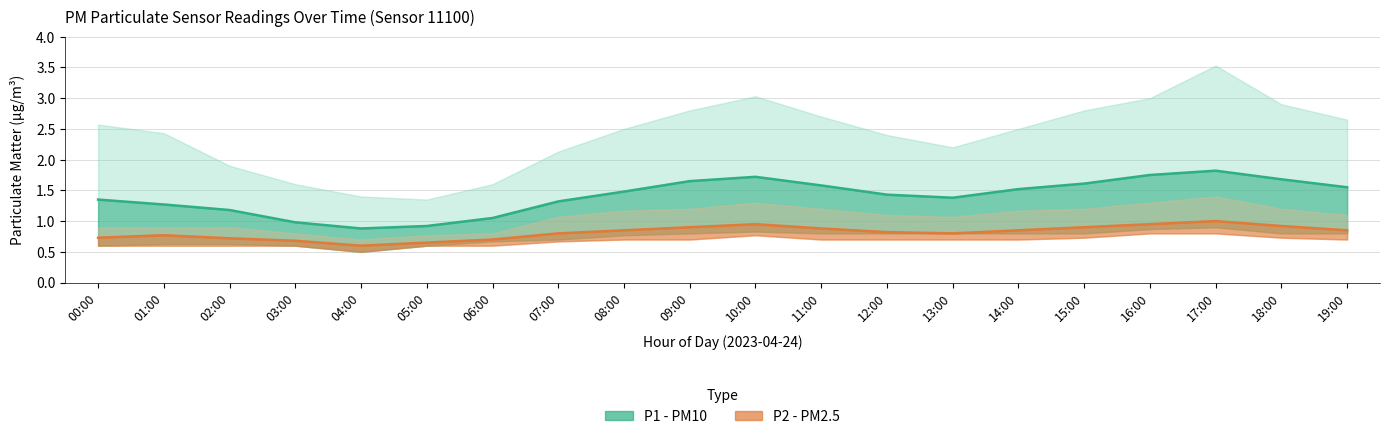

What is the value of the P1 (PM10 Estimate) point at the 2nd from the left?

1.3